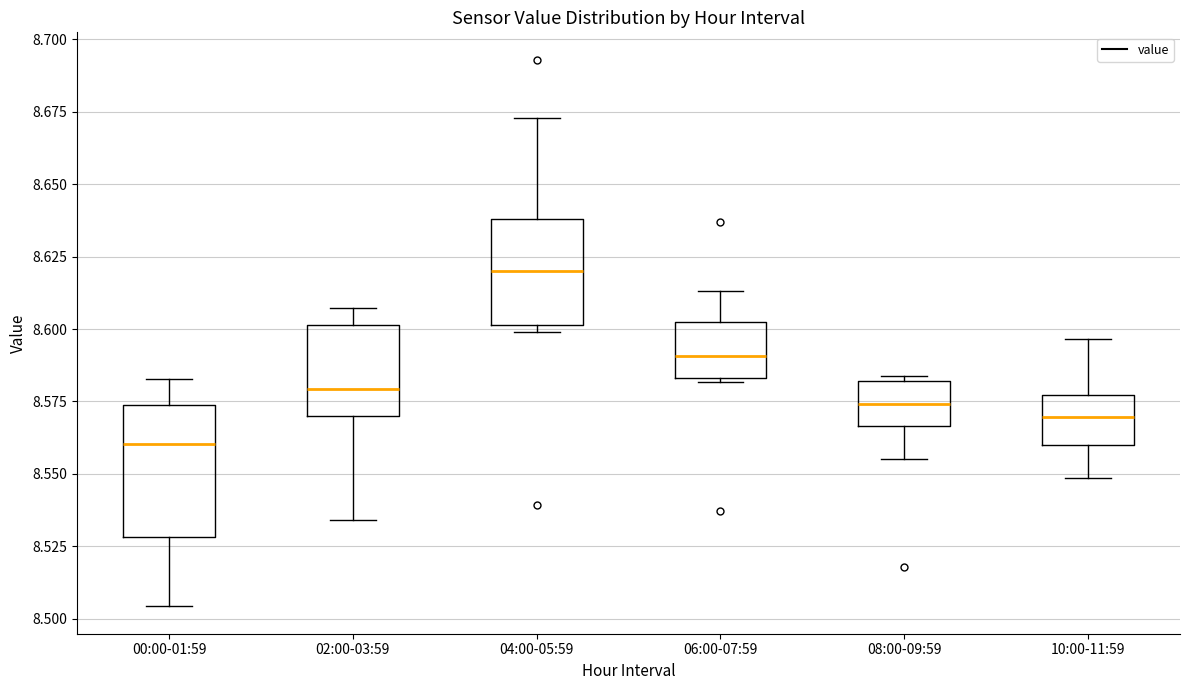

Where does the upper whisker of the box for 00:00-01:59 end on the y-axis? The values are not printed on the chart, so give them approximately, as read against the axis.

8.585